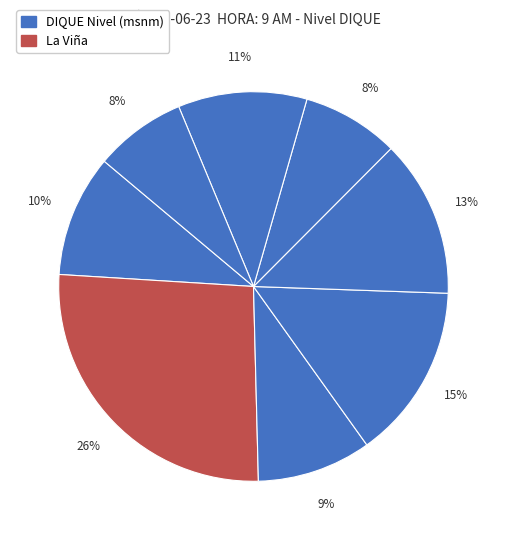

How many slices are in this pie chart?

8